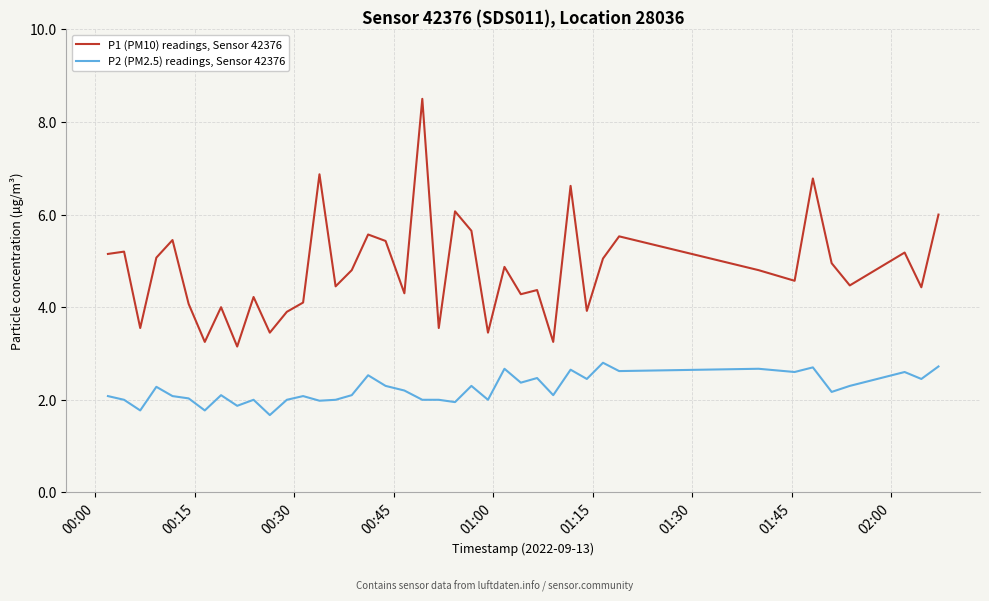

Which series has the largest total across all categories?

P1 (PM10) readings, Sensor 42376